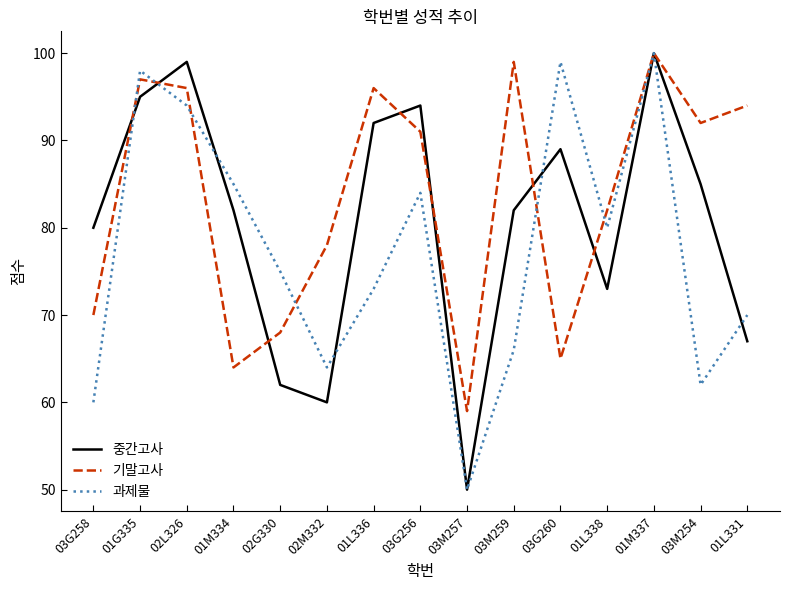

True or false: 과제물 has a value of 62 at 03M254.

True